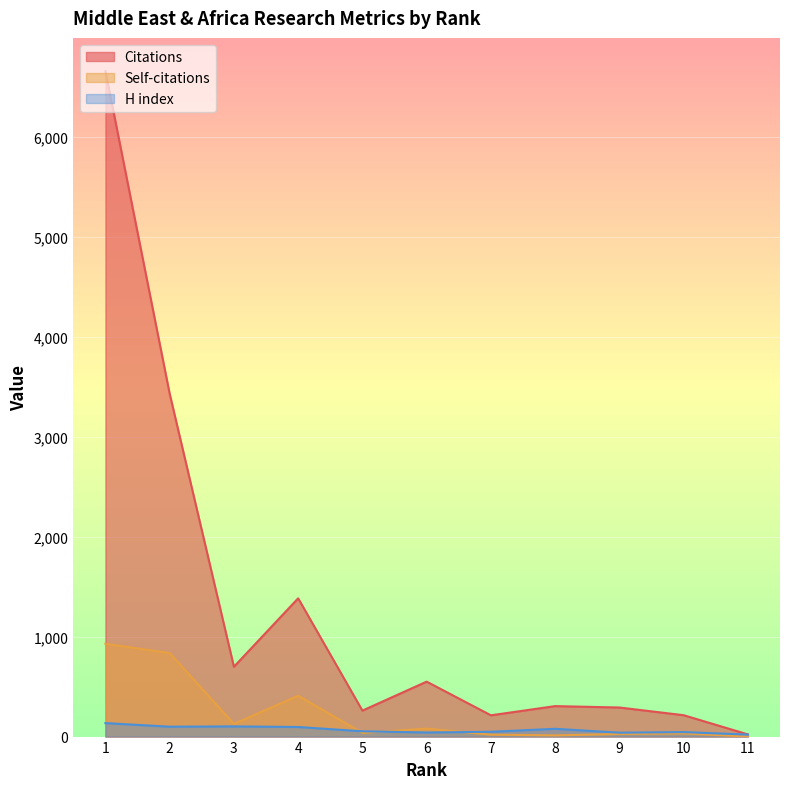

The value of H index at 4 is 40. True or false?

False